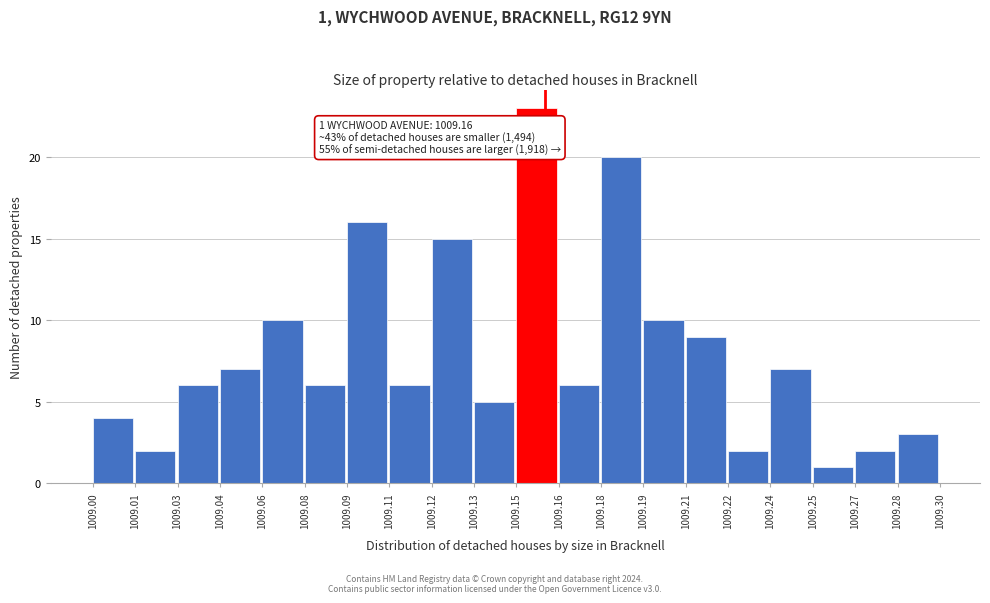

Reading right to left, extract all data points from this chart.

3	2	1	7	2	9	10	20	6	23	5	15	6	16	6	10	7	6	2	4